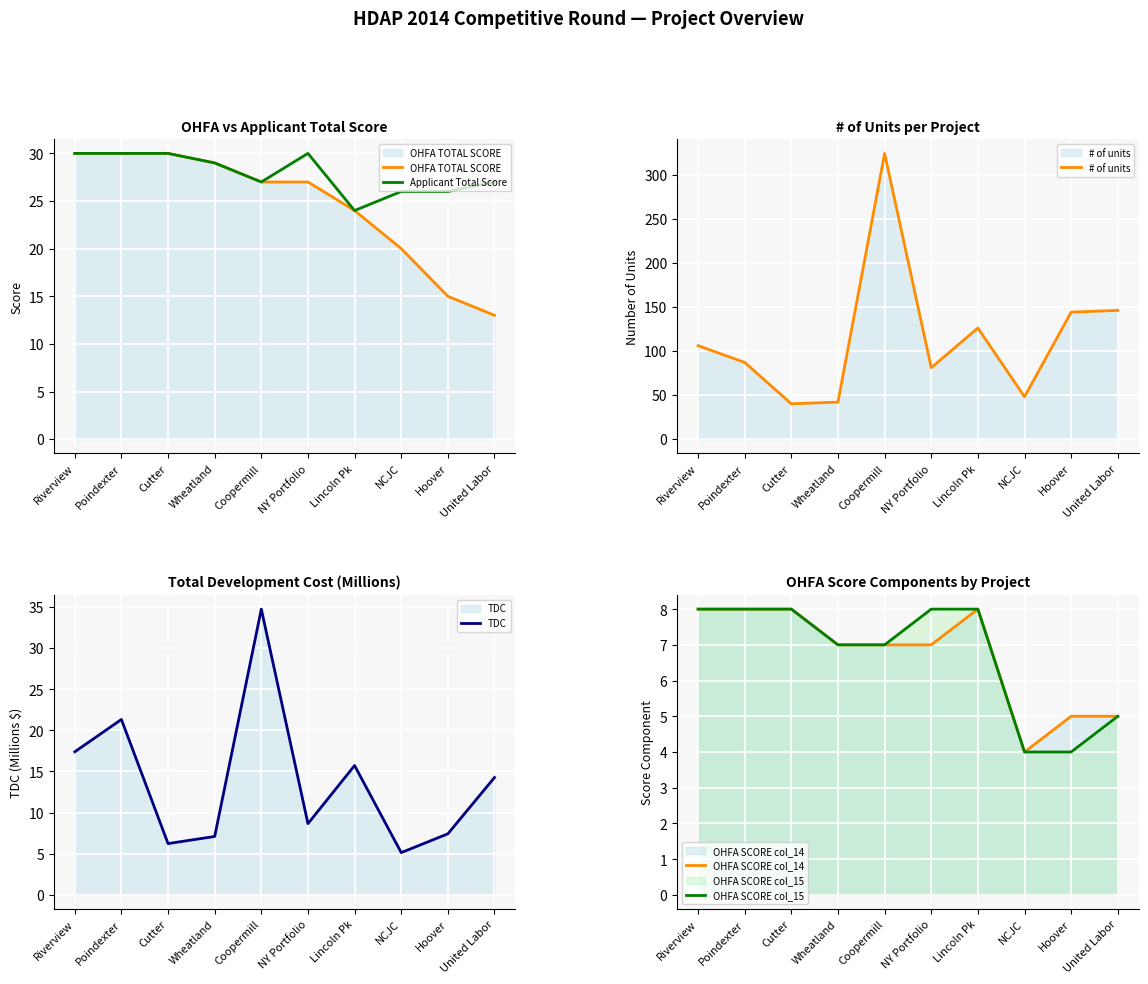

True or false: Applicant Total Score and # of units cross at least once.

False